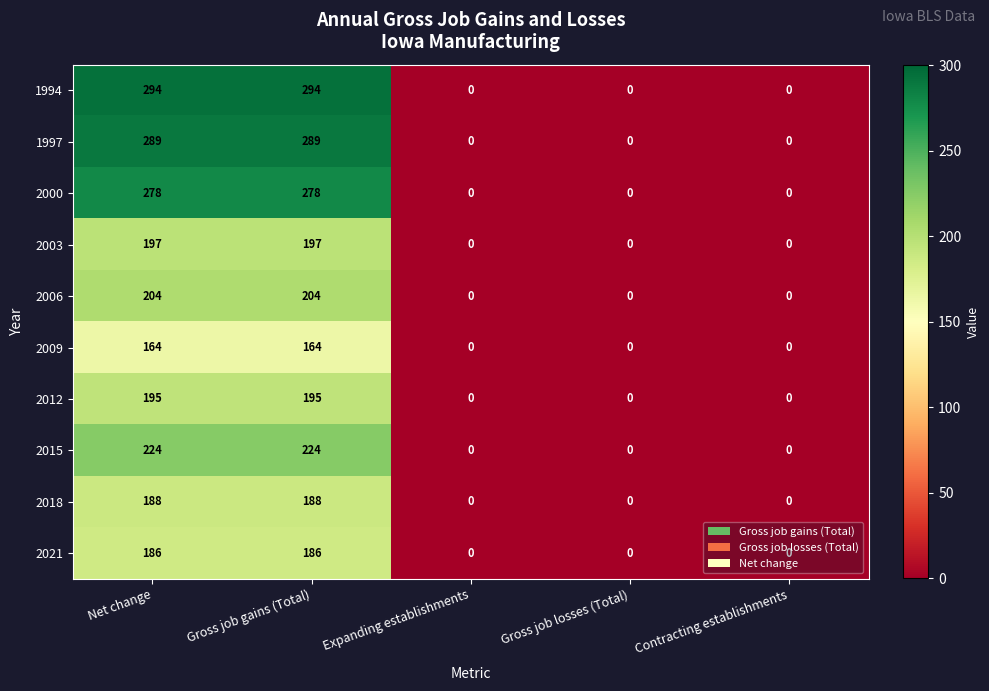

Which series changed the most between Gross job gains (Total) and Contracting establishments?

1994